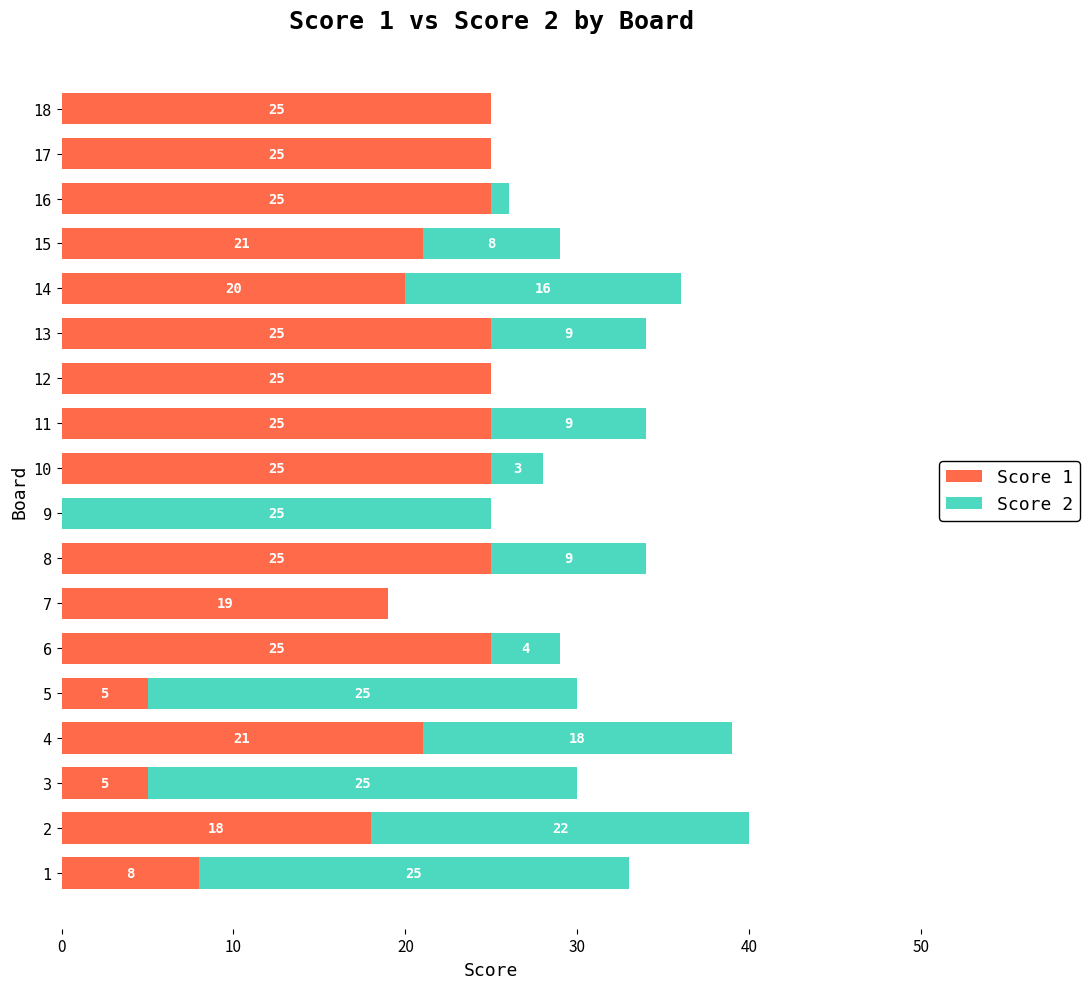

Read the Score 1 value at 2, to the nearest 10.

20